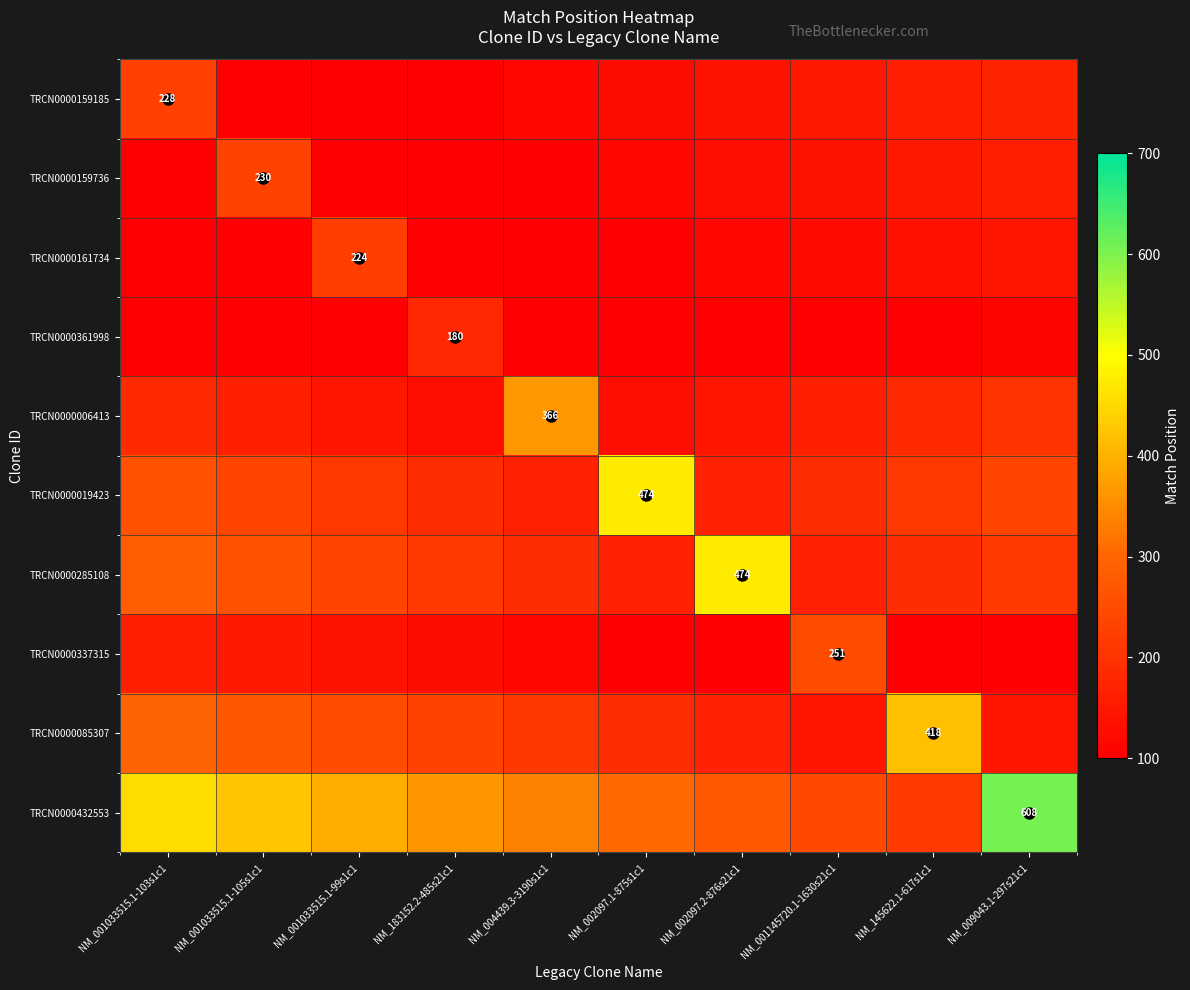

What is the maximum value shown in the chart?

608.0